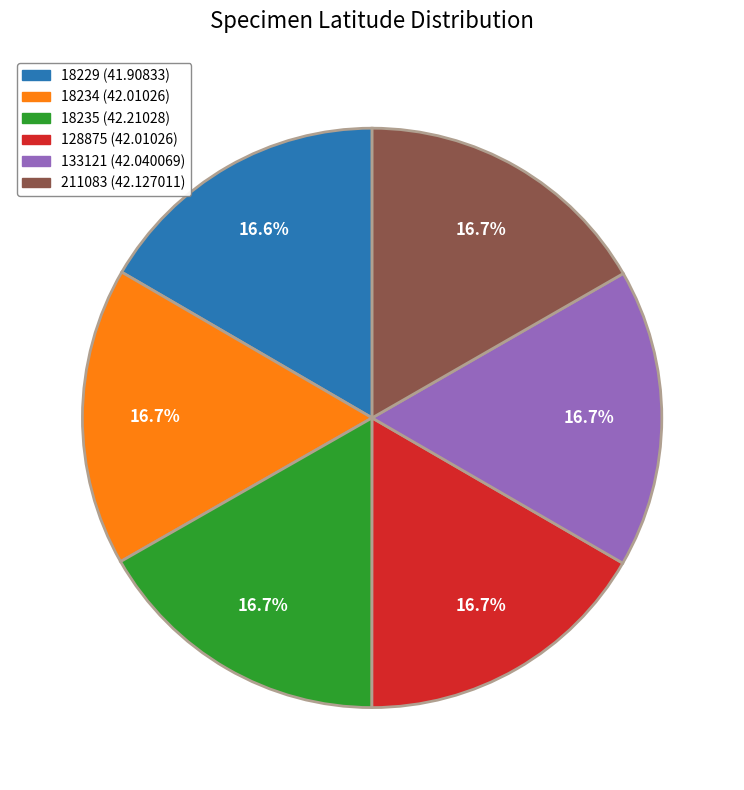

Approximately how many times larger is the value at 18234 (42.01026) compared to 18229 (41.90833)?

1.0